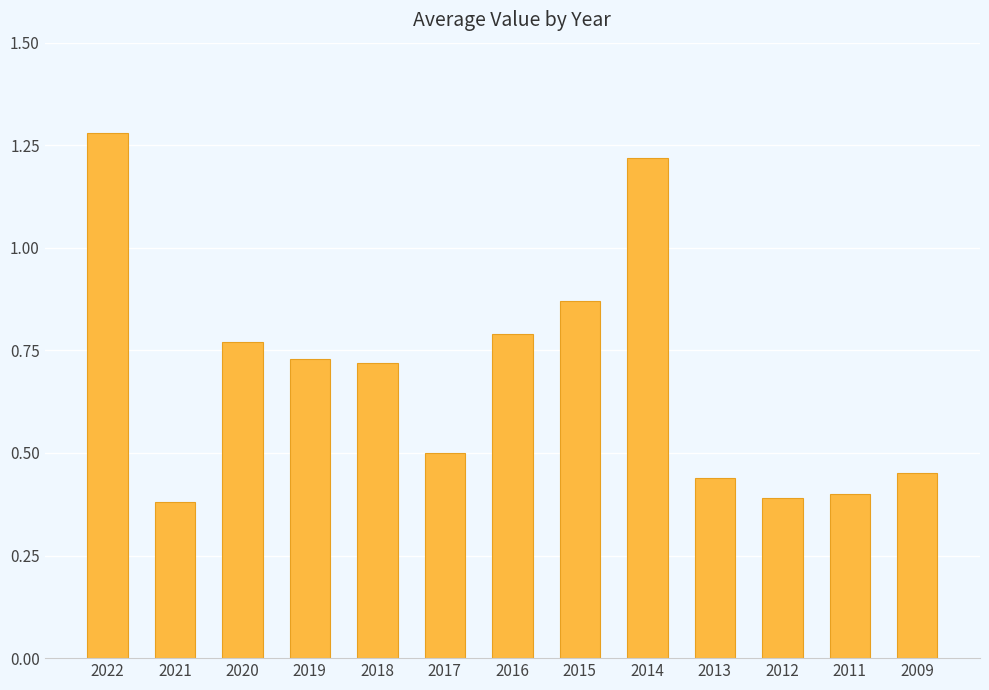

How many bars are there in total?

13